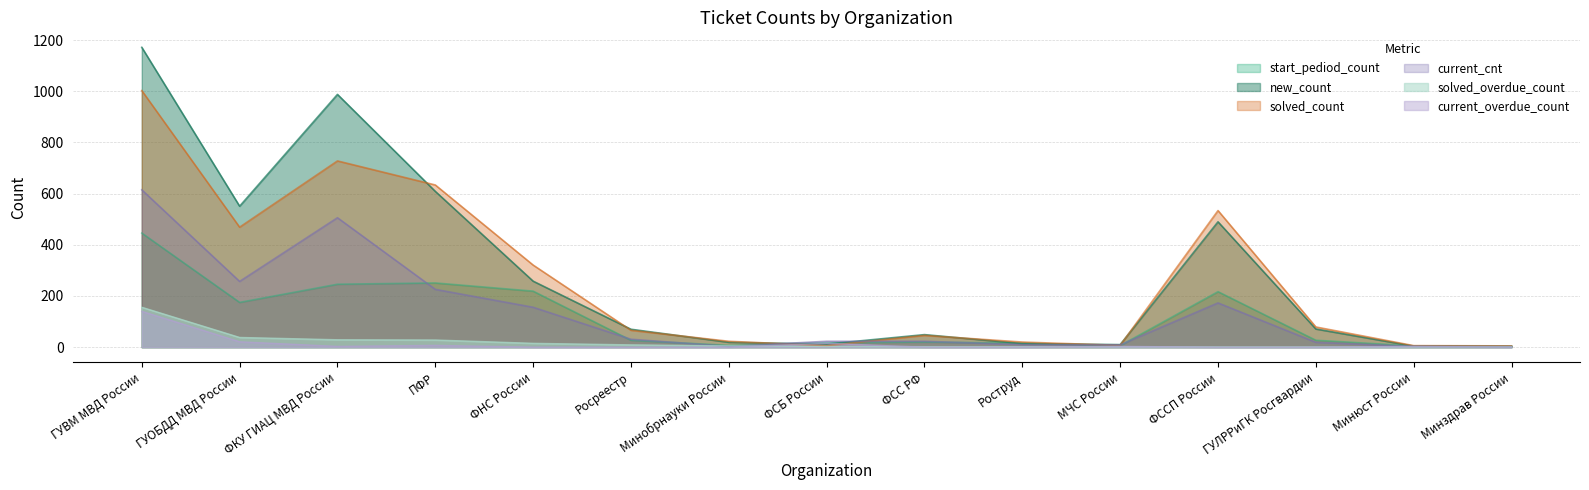

Reading left to right, list all the values displayed in this chart.

start_pediod_count: 446	175	246	251	219	27	7	17	20	16	6	217	27	5	4
new_count: 1172	551	988	609	258	70	19	12	49	14	10	490	71	4	3
solved_count: 1003	469	728	634	321	66	23	6	46	20	7	534	79	6	5
current_cnt: 615	257	506	226	156	31	3	23	23	10	9	173	19	3	2
solved_overdue_count: 156	38	29	28	15	9	5	3	2	2	2	1	1	1	1
current_overdue_count: 140	21	3	7	0	0	0	15	0	0	3	0	0	3	0